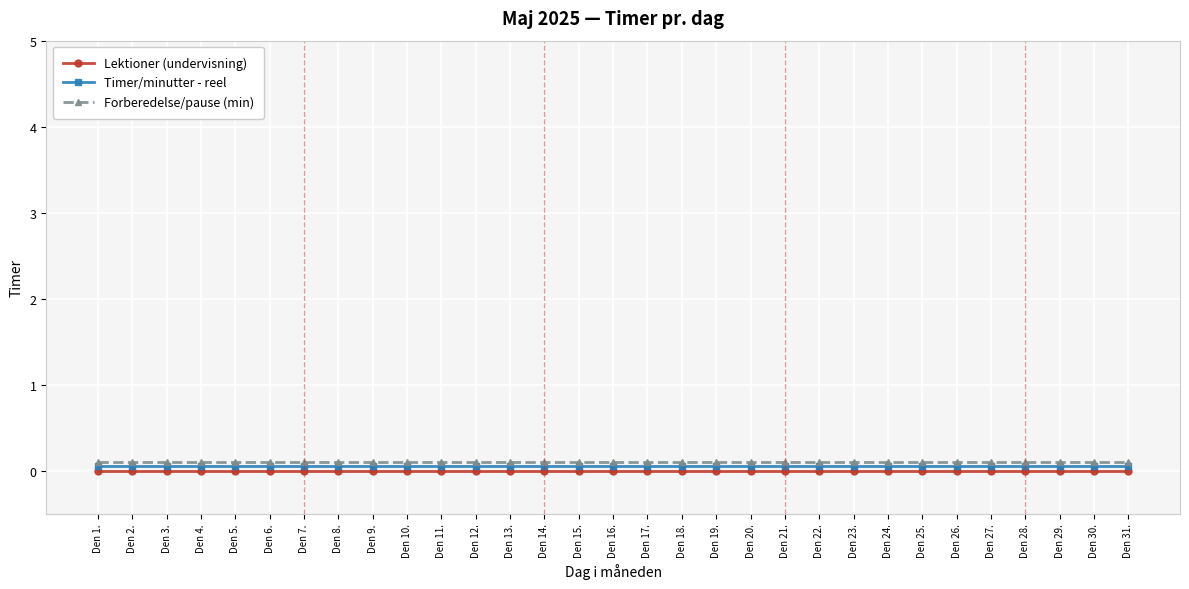

The value of Forberedelse/pause (min) at Den 19. is 0.1. True or false?

True